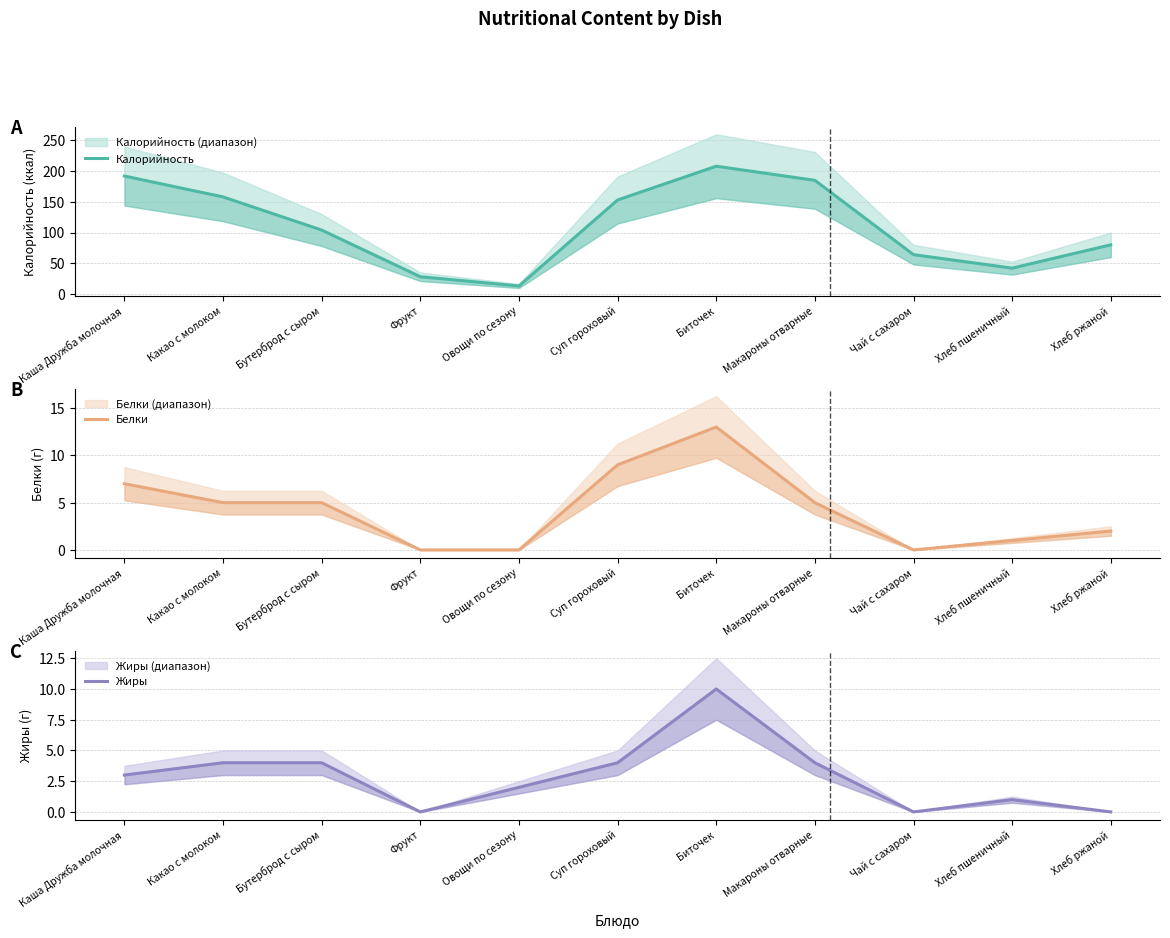

Reading left to right, transcribe all the data shown in this chart.

Калорийность: 192	158	104	28	13	153	208	185	64	42	80
Белки: 7	5	5	0	0	9	13	5	0	1	2
Жиры: 3	4	4	0	2	4	10	4	0	1	0